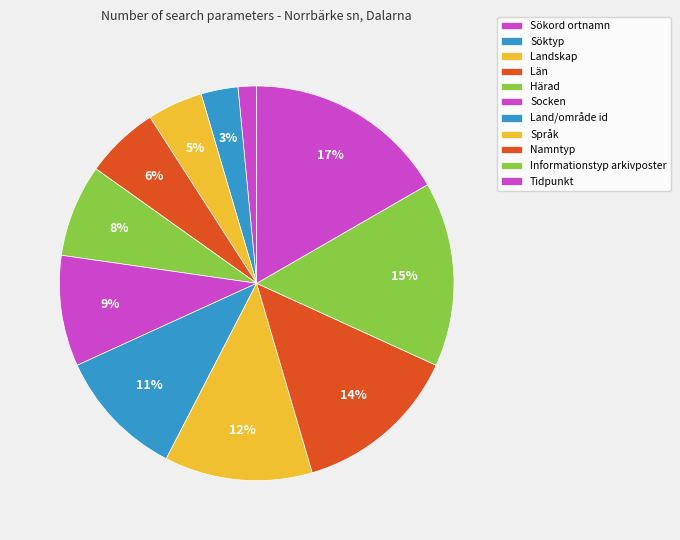

To the nearest percent, what percentage of the pie is Land/område id?

11%